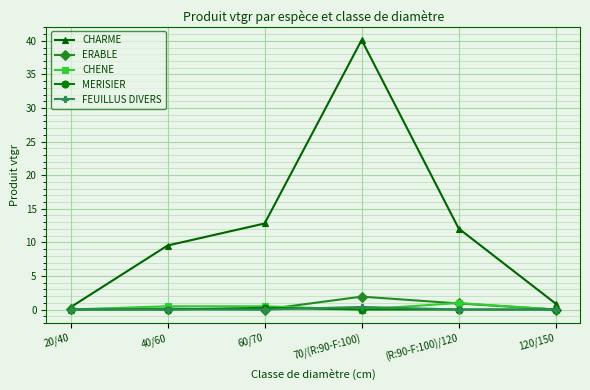

In CHENE, how many points are higher than both neighbors (excluding endpoints)?

2